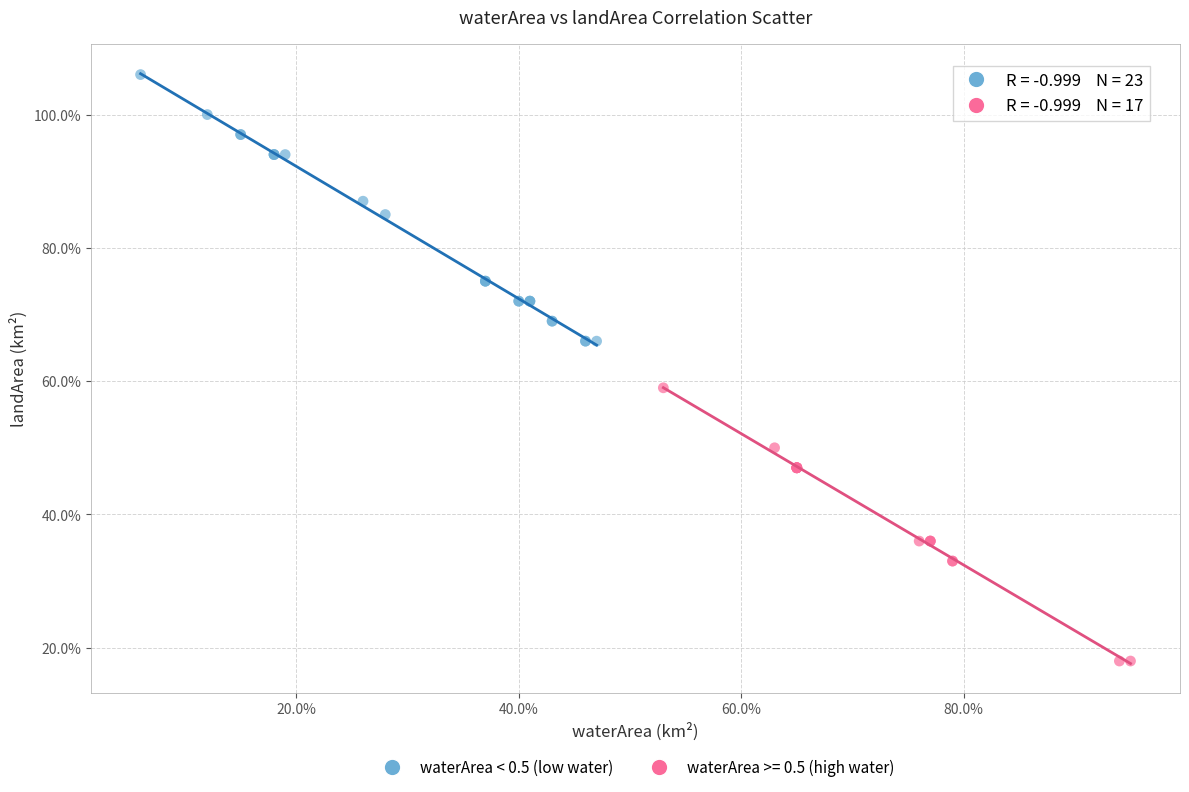

What are all the series names shown in the legend?

waterArea < 0.5 (low water), waterArea >= 0.5 (high water)